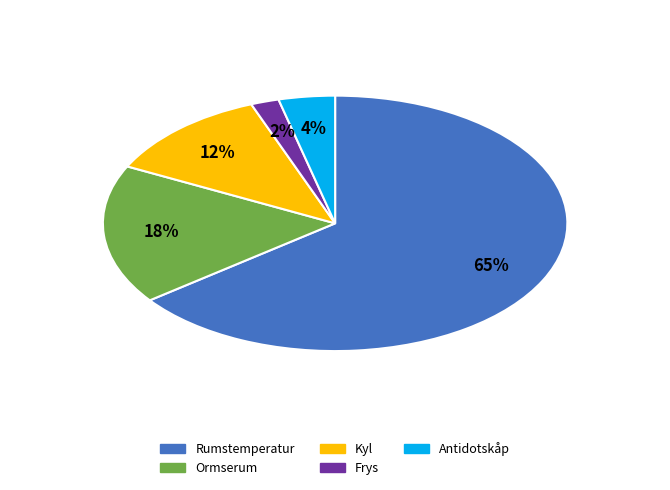

How many segments does this pie chart have?

5